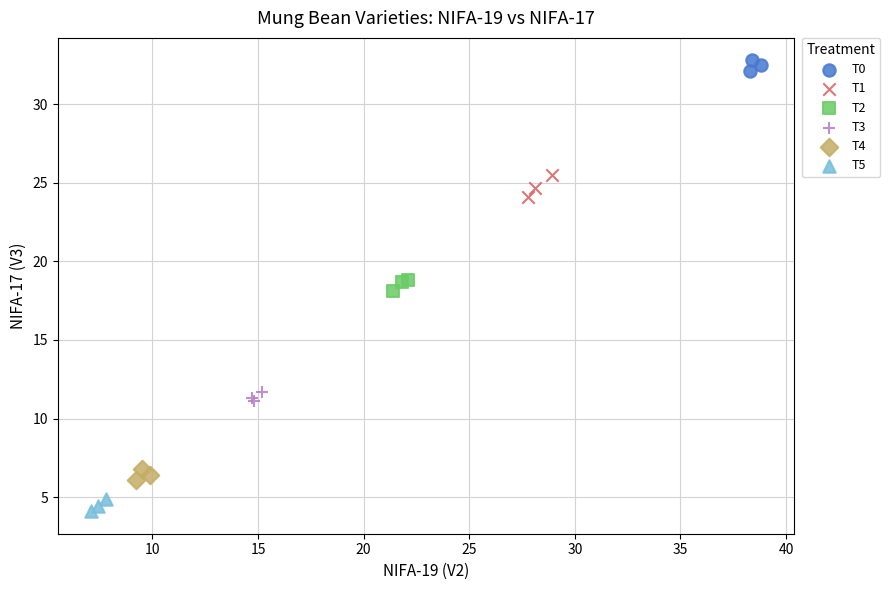

Which series contains the lowest Y value?

T5